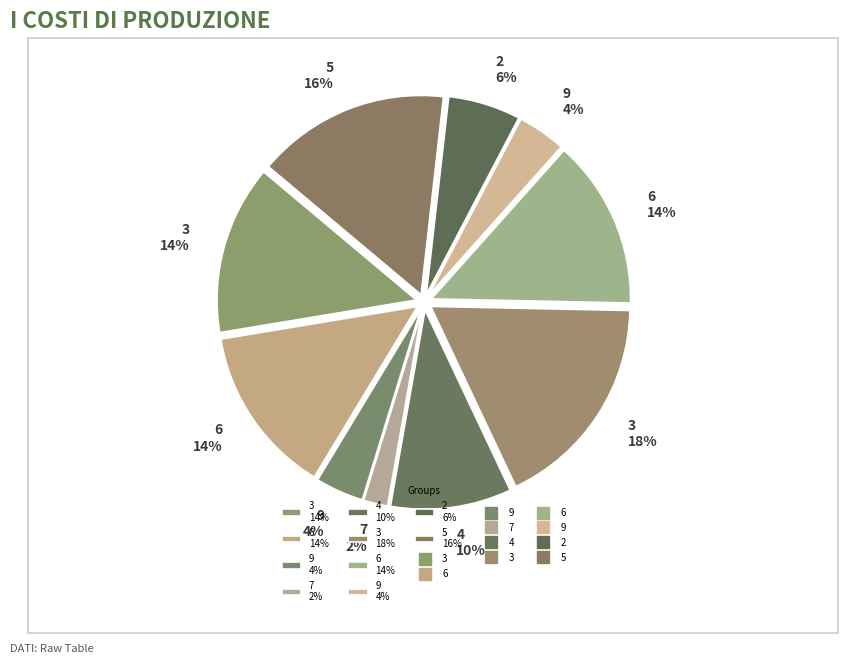

How many segments does this pie chart have?

10